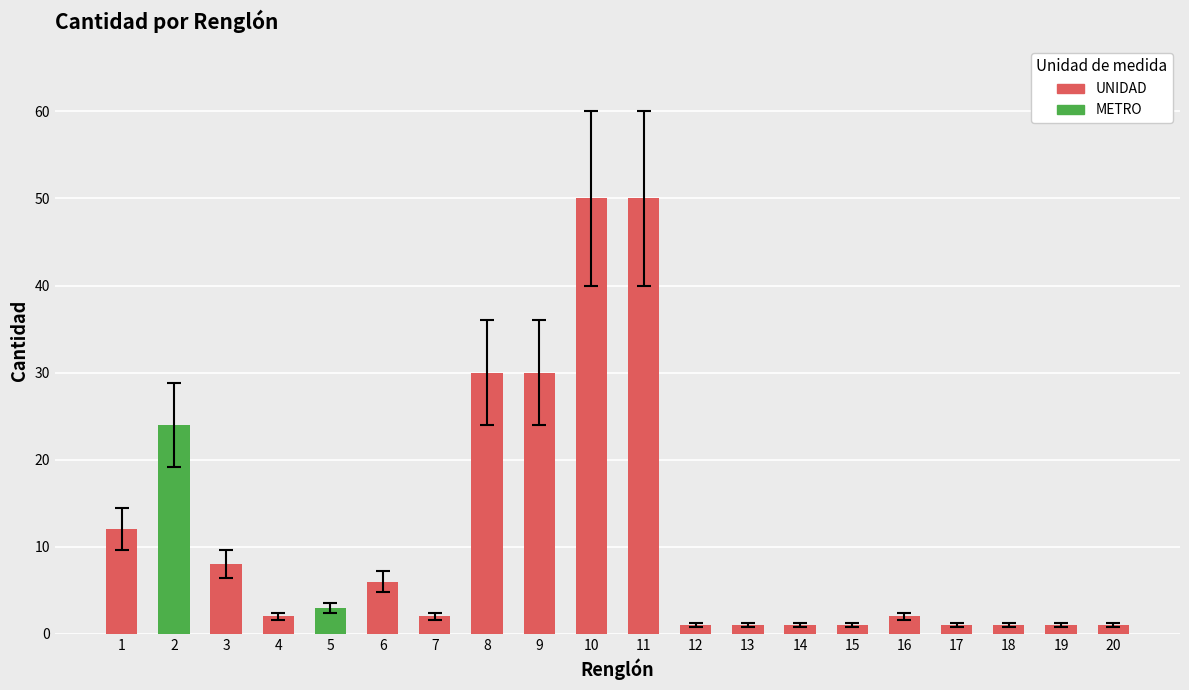

How many series are shown in this chart?

1